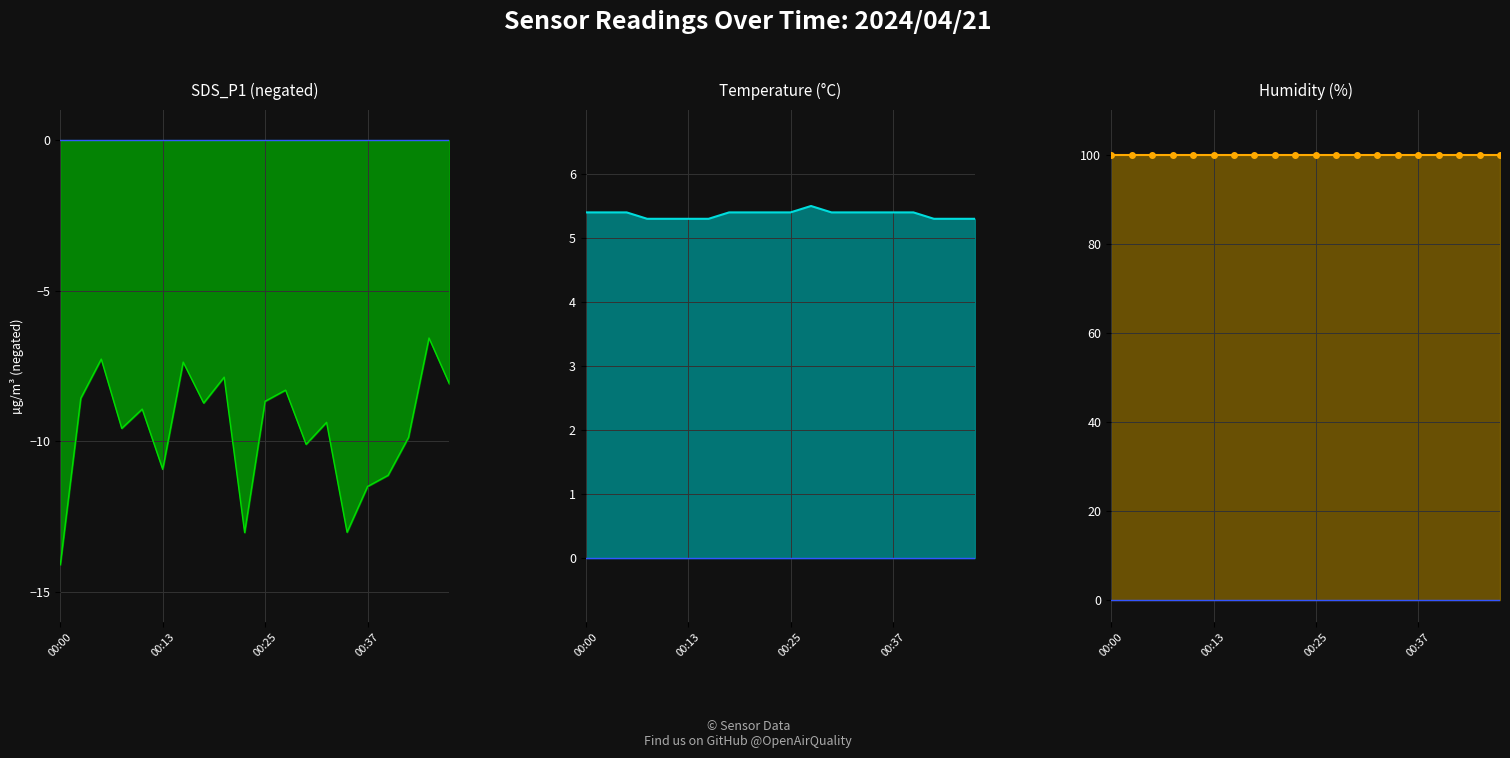

At which category is the sum across all series the highest?

11